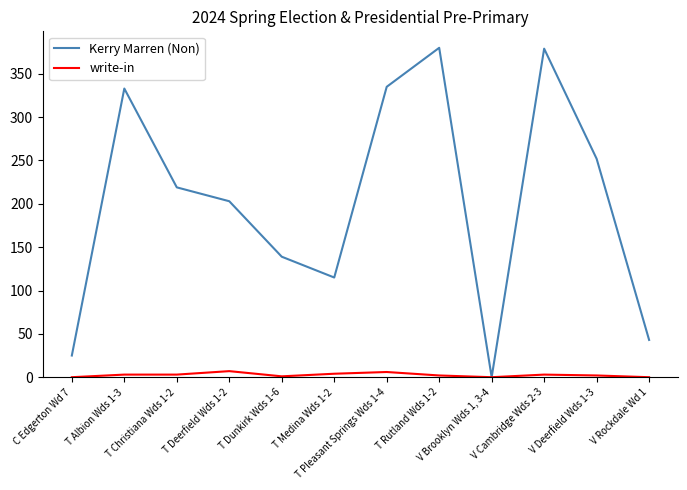

Which series has the largest total across all categories?

Kerry Marren (Non)